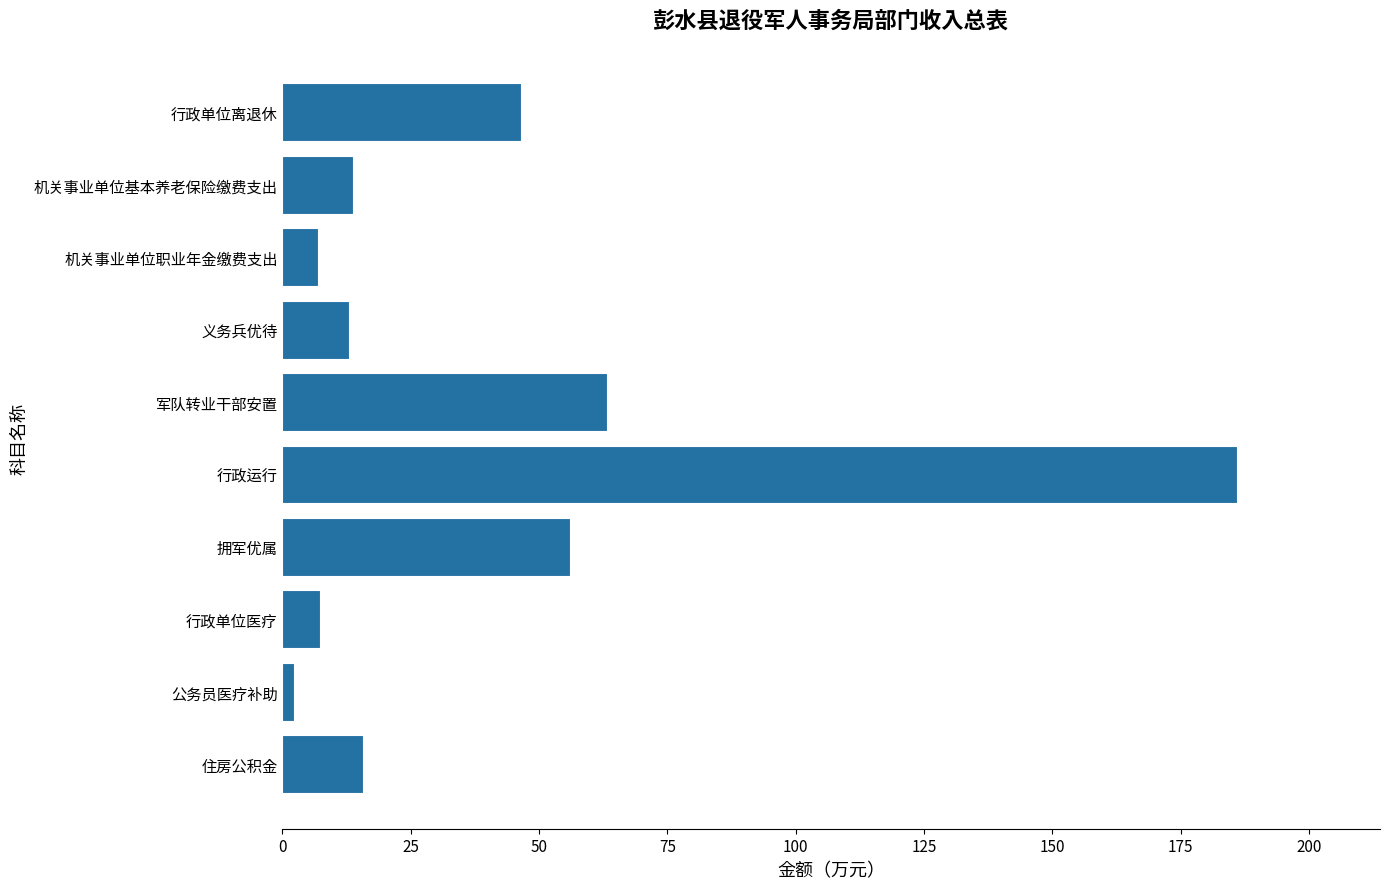

Which has a higher value, 义务兵优待 or 行政运行?

行政运行